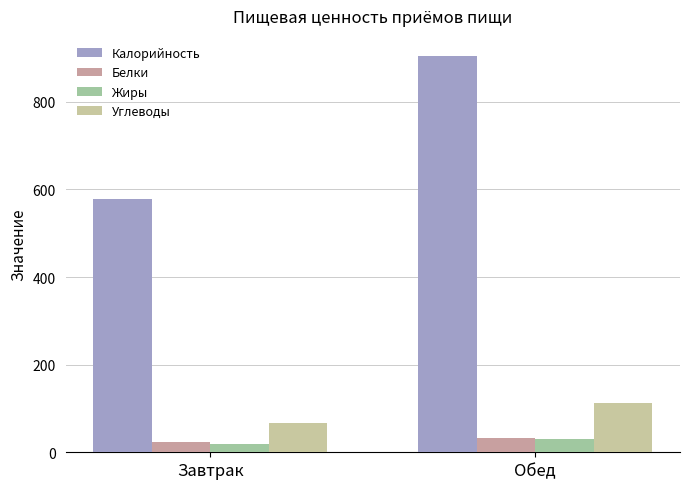

What are all the series names shown in the legend?

Калорийность, Белки, Жиры, Углеводы